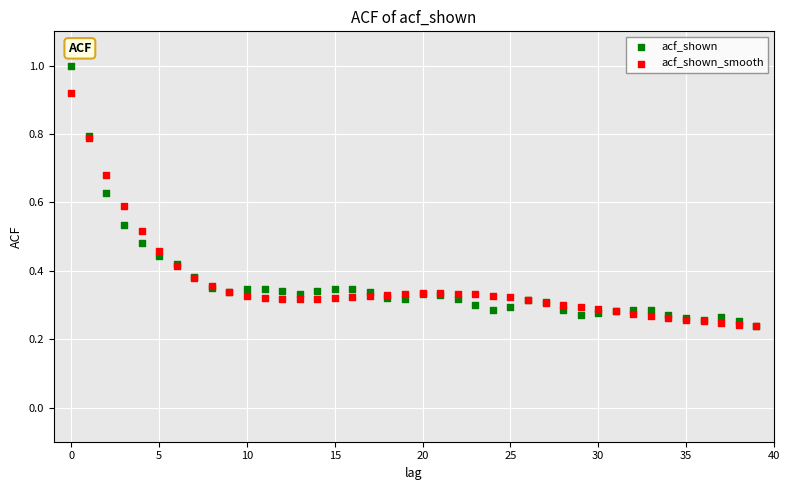

What are all the series names shown in the legend?

acf_shown, acf_shown_smooth